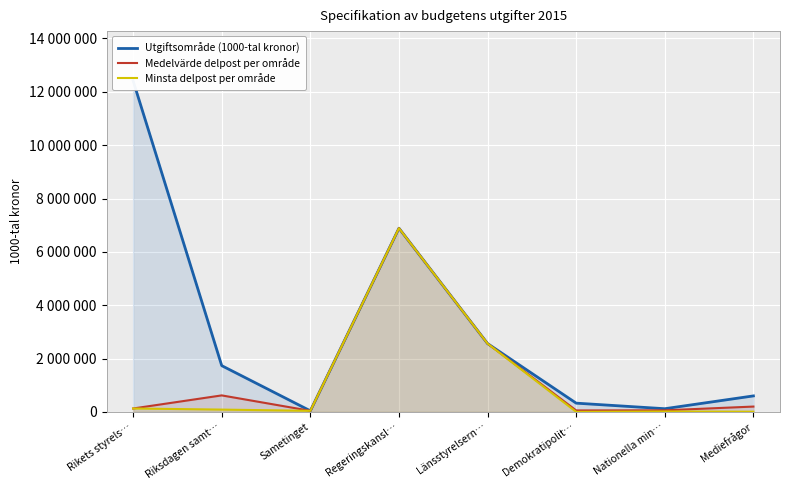

How many data points in Medelvärde delpost per område are above 199925?

3